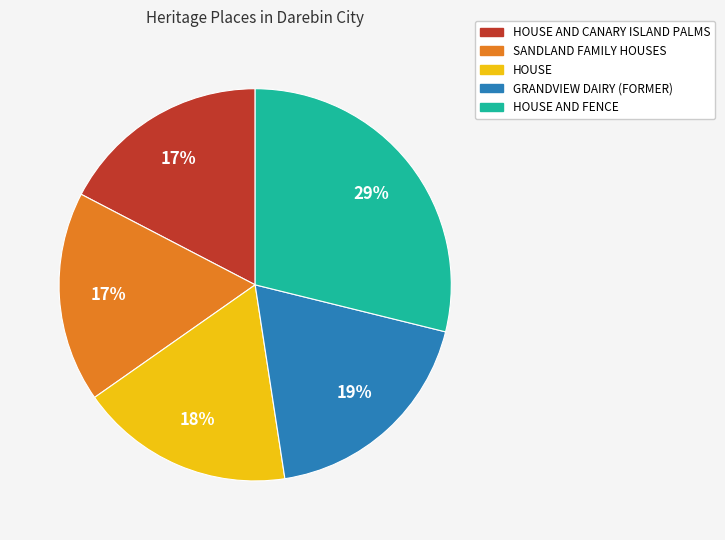

To the nearest percent, what is the average slice percentage?

20%